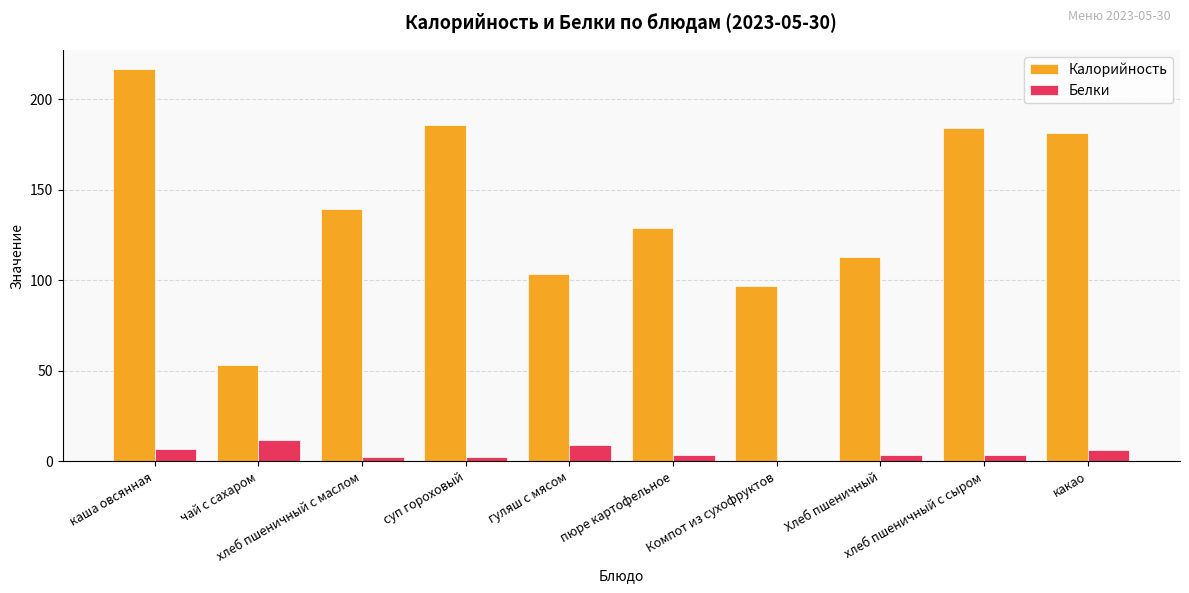

Does the chart contain stacked bars?

No